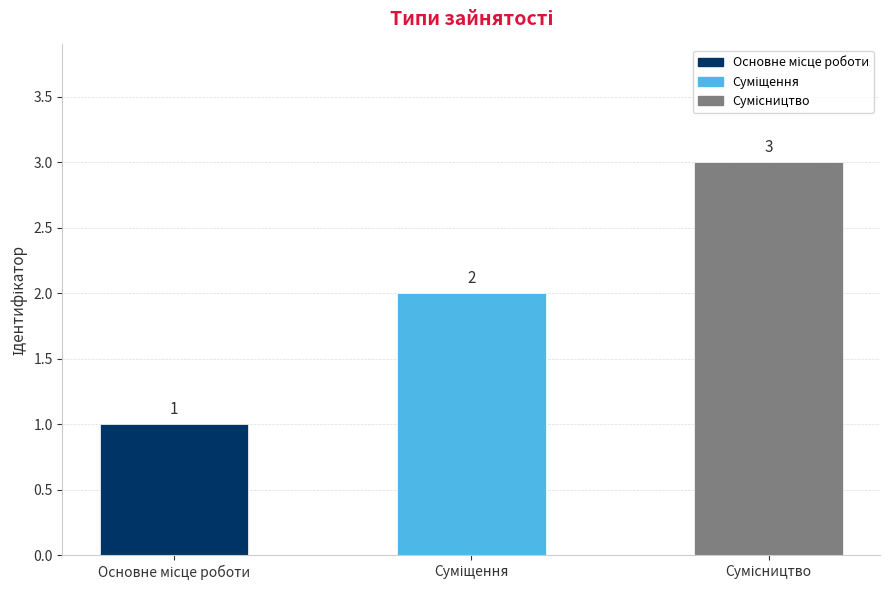

How many values are between 1 and 3?

3